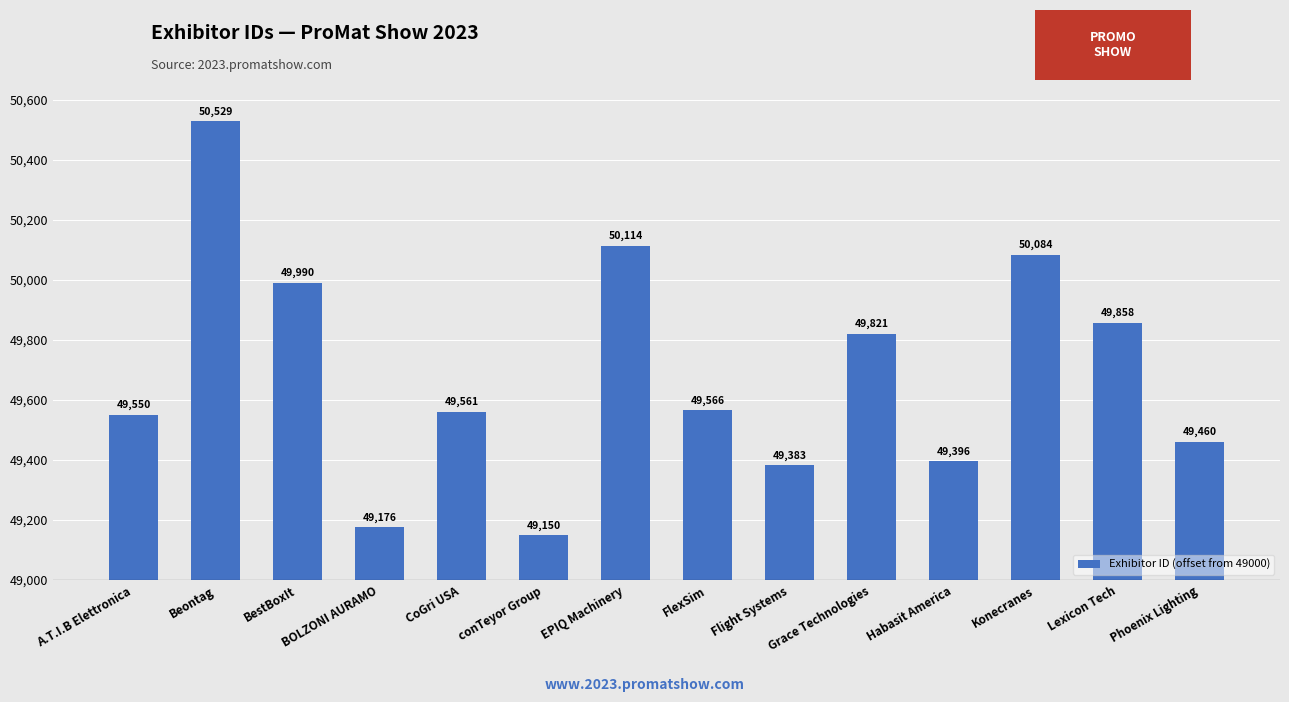

Does the chart contain any negative values?

No